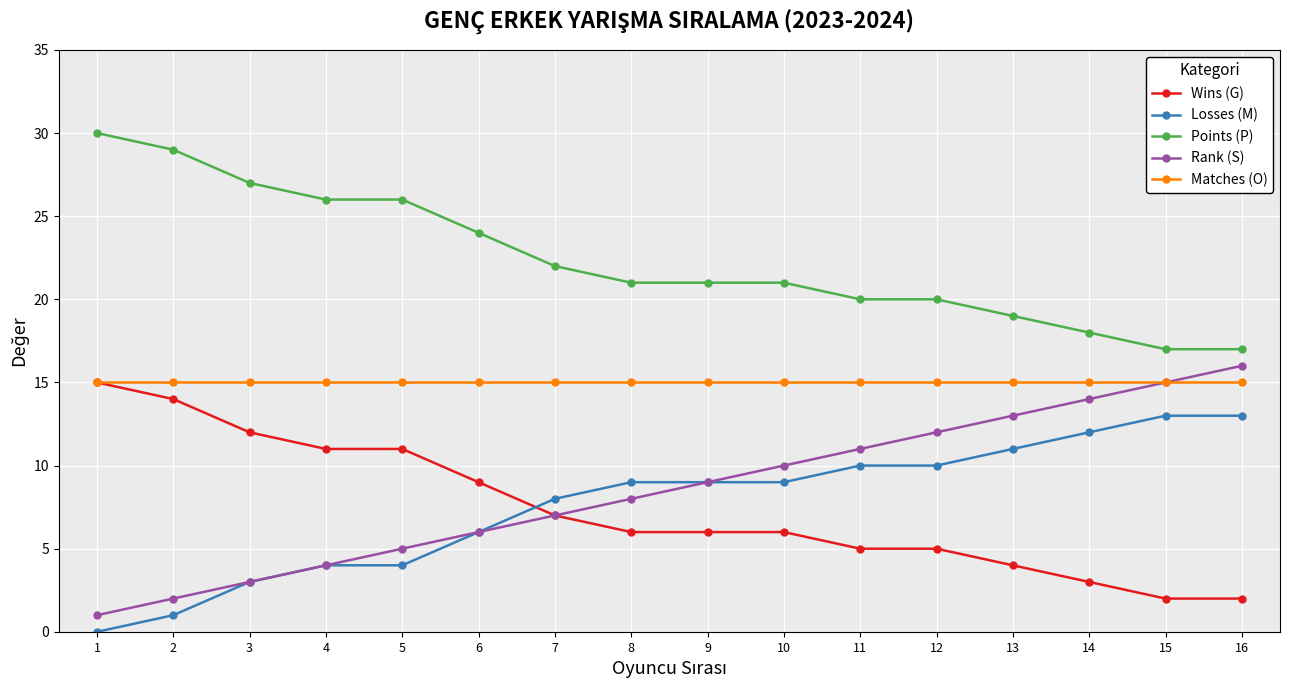

Between 2 and 14, which series saw the biggest shift?

Rank (S)